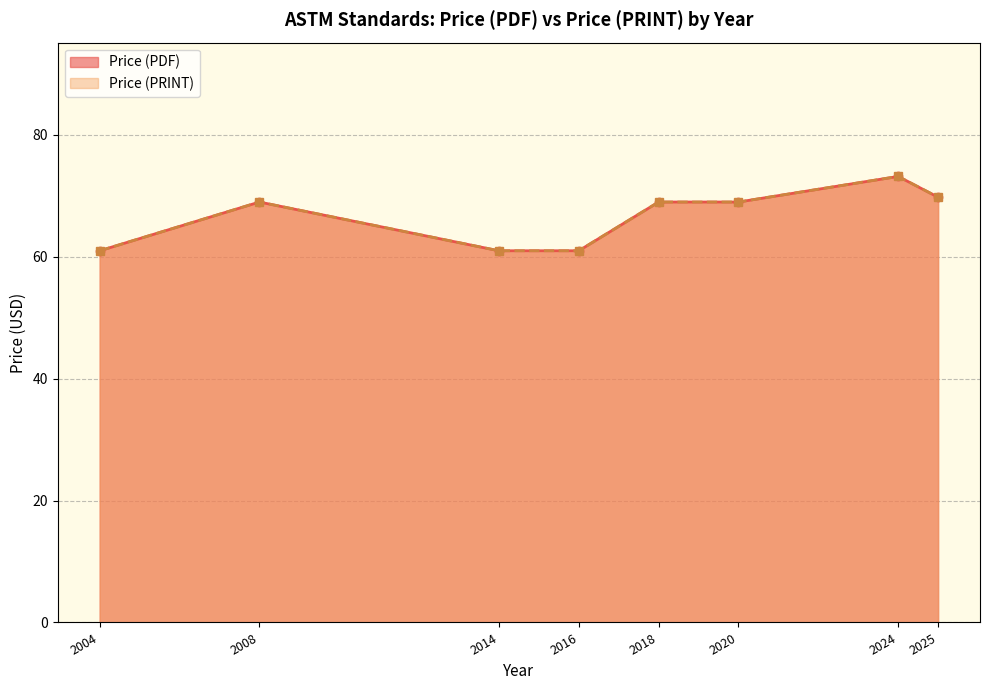

True or false: Price (PRINT) and Price (PDF) intersect in this chart.

False